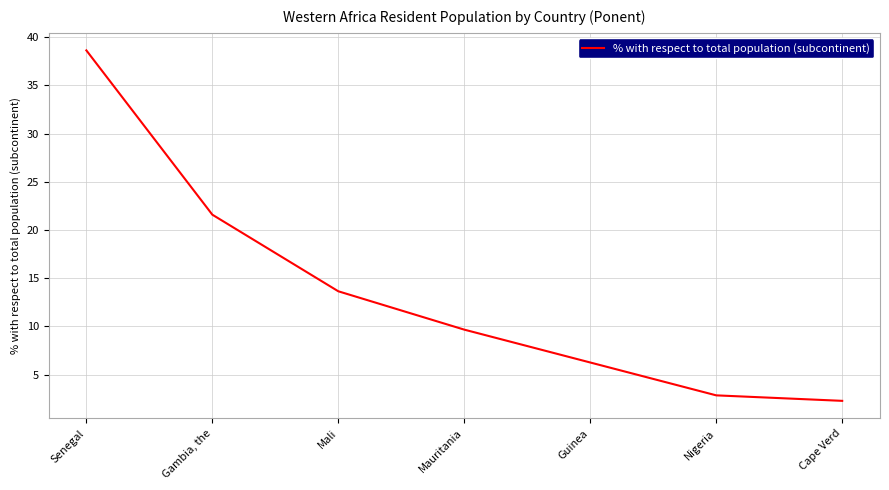

The chart shows a value of 13.6 at Mali. True or false?

True